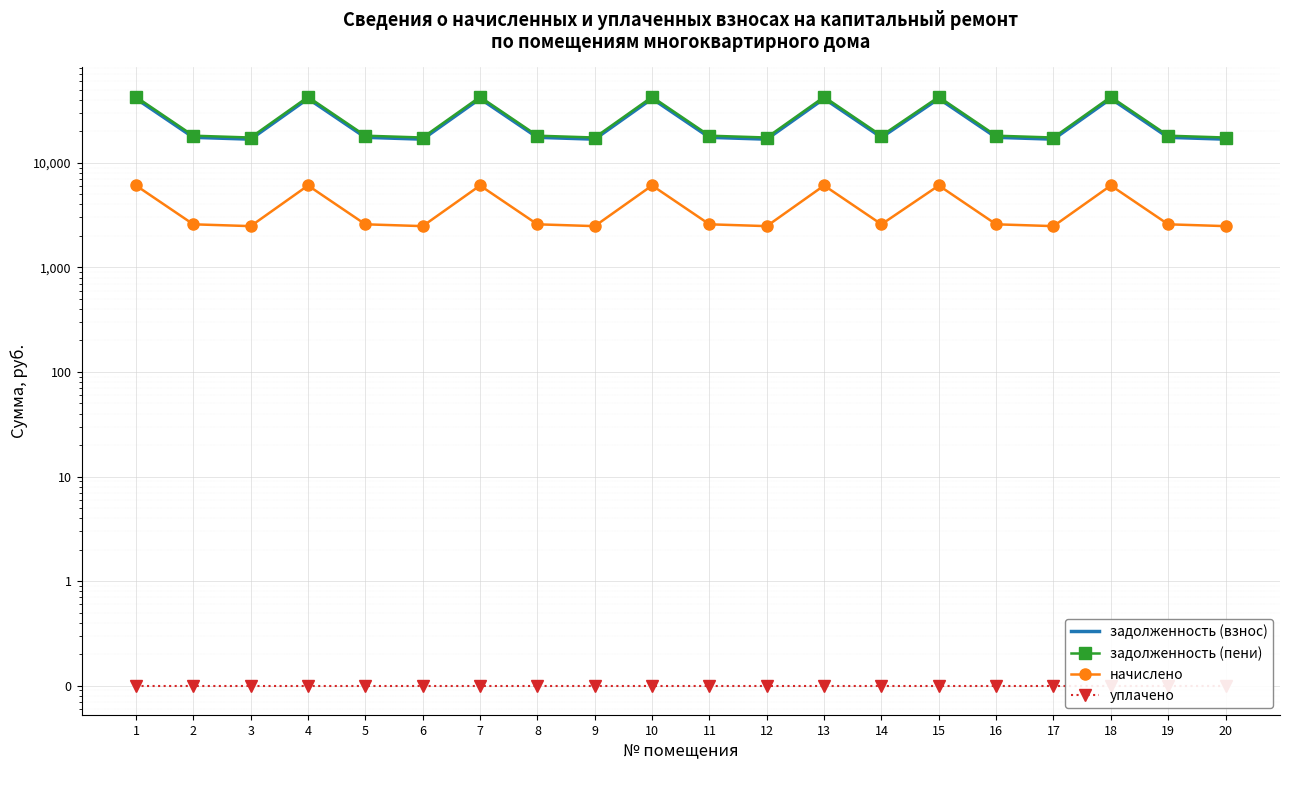

True or false: задолженность (взнос) and начислено intersect in this chart.

False